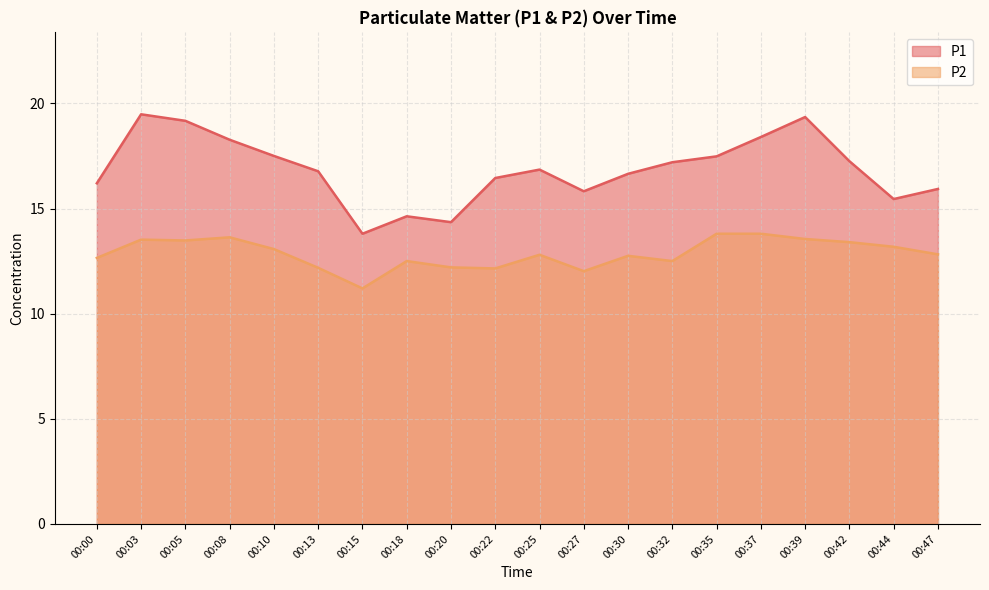

What is the value of the P2 point at the 2nd from the left?

13.5